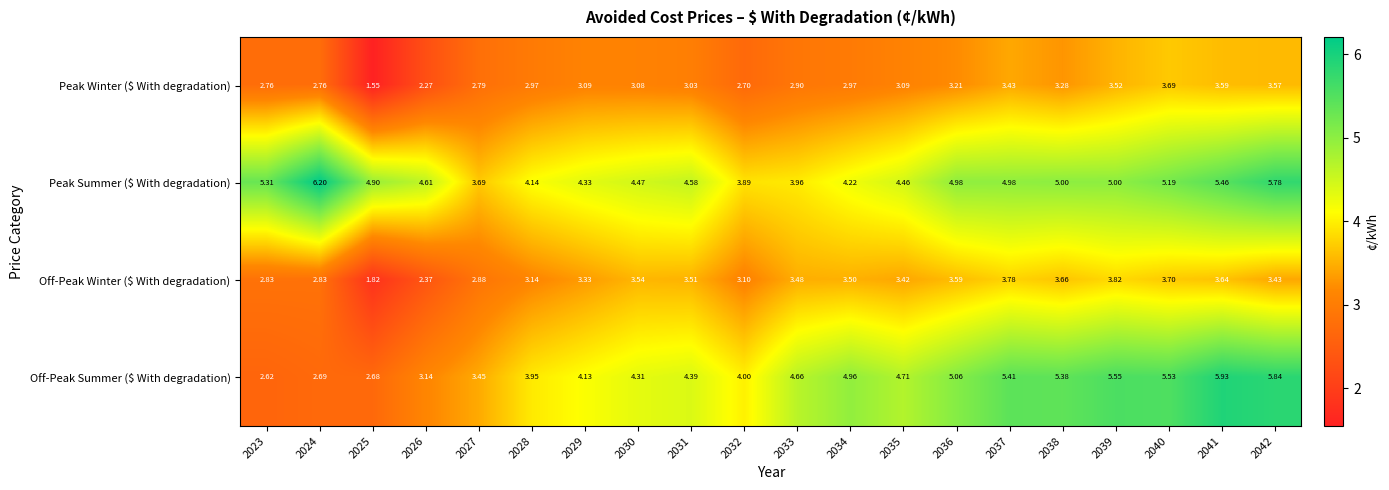

Between 2030 and 2036, which series saw the biggest shift?

Off-Peak Summer ($ With degradation)